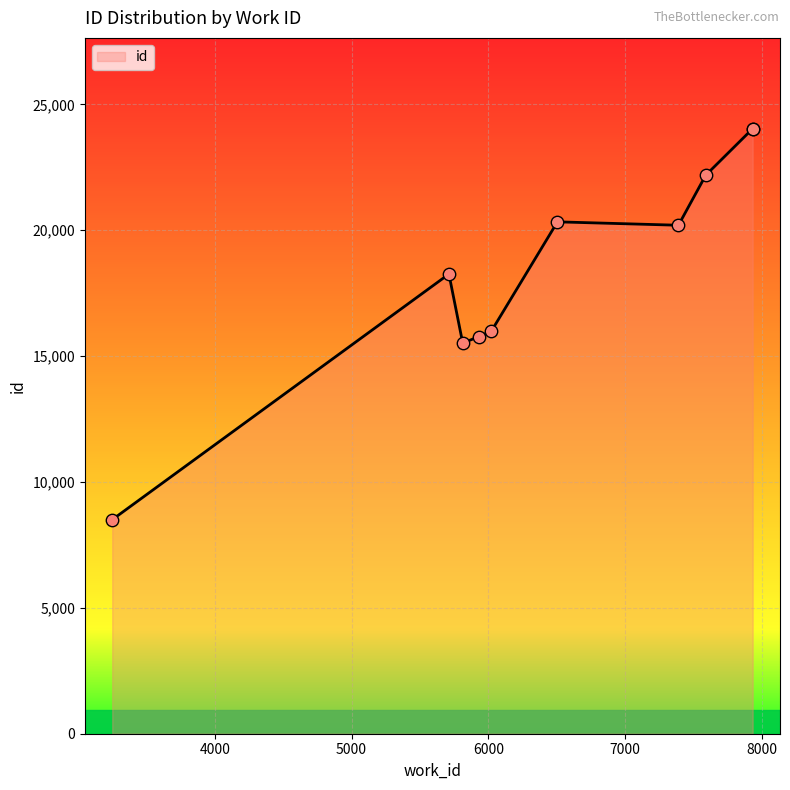

Approximately how many times larger is the value at 6023 compared to 7591?

0.7